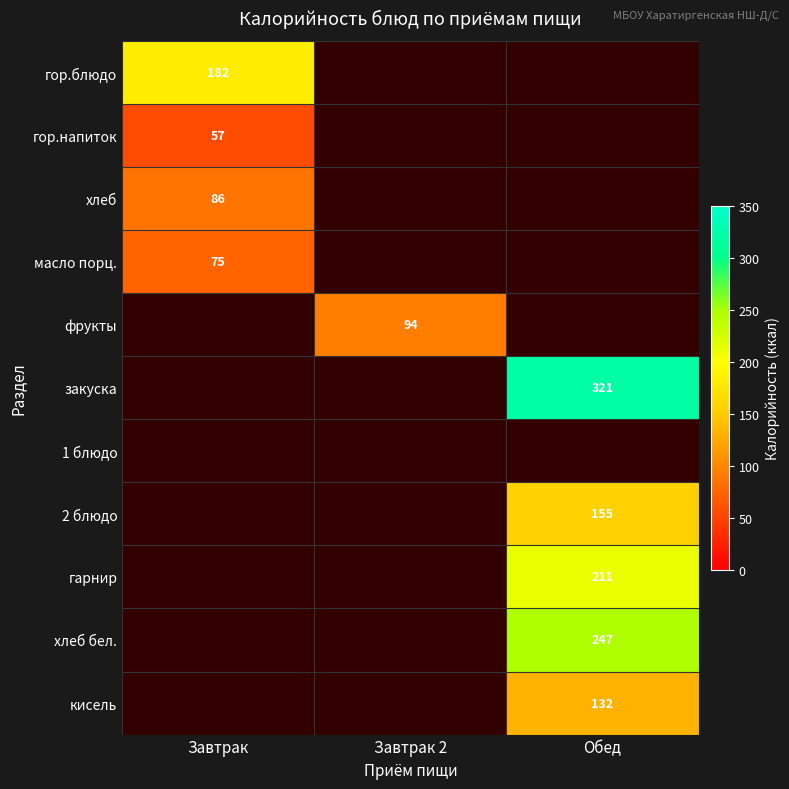

The value of фрукты at Завтрак 2 is 94. True or false?

True